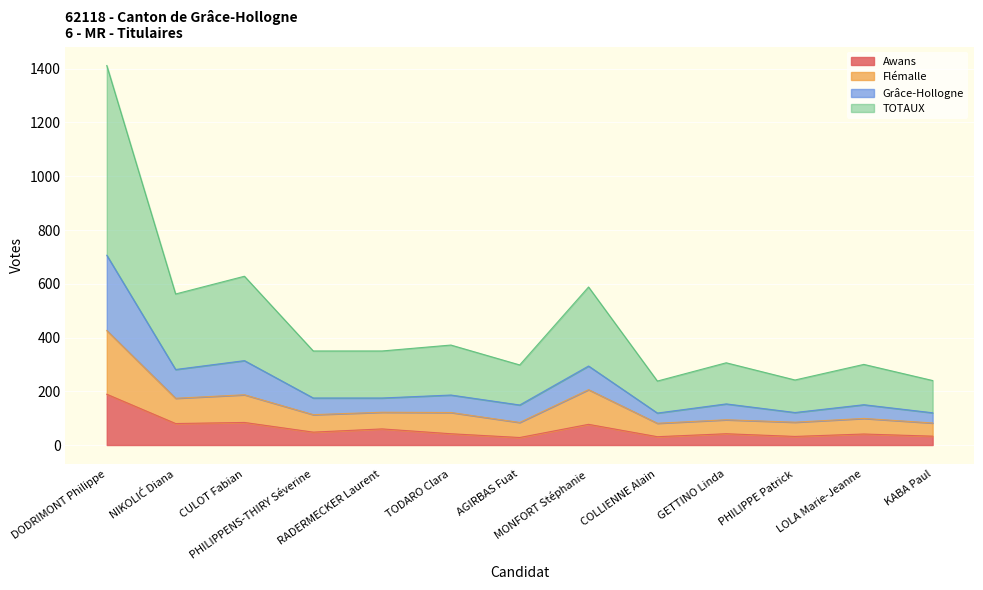

The Grâce-Hollogne series shows 192 at KABA Paul. True or false?

False